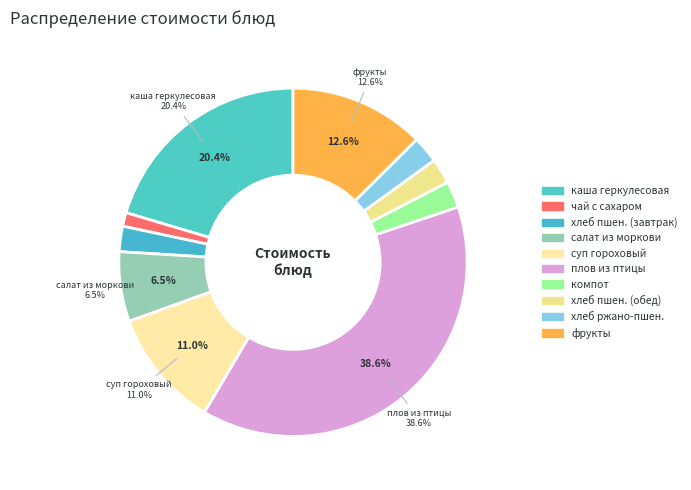

How many segments does this pie chart have?

10